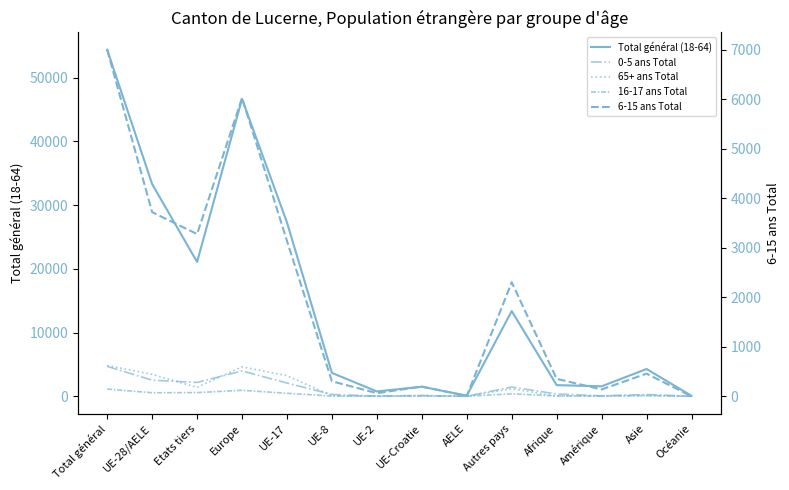

How many lines are shown in the chart?

5